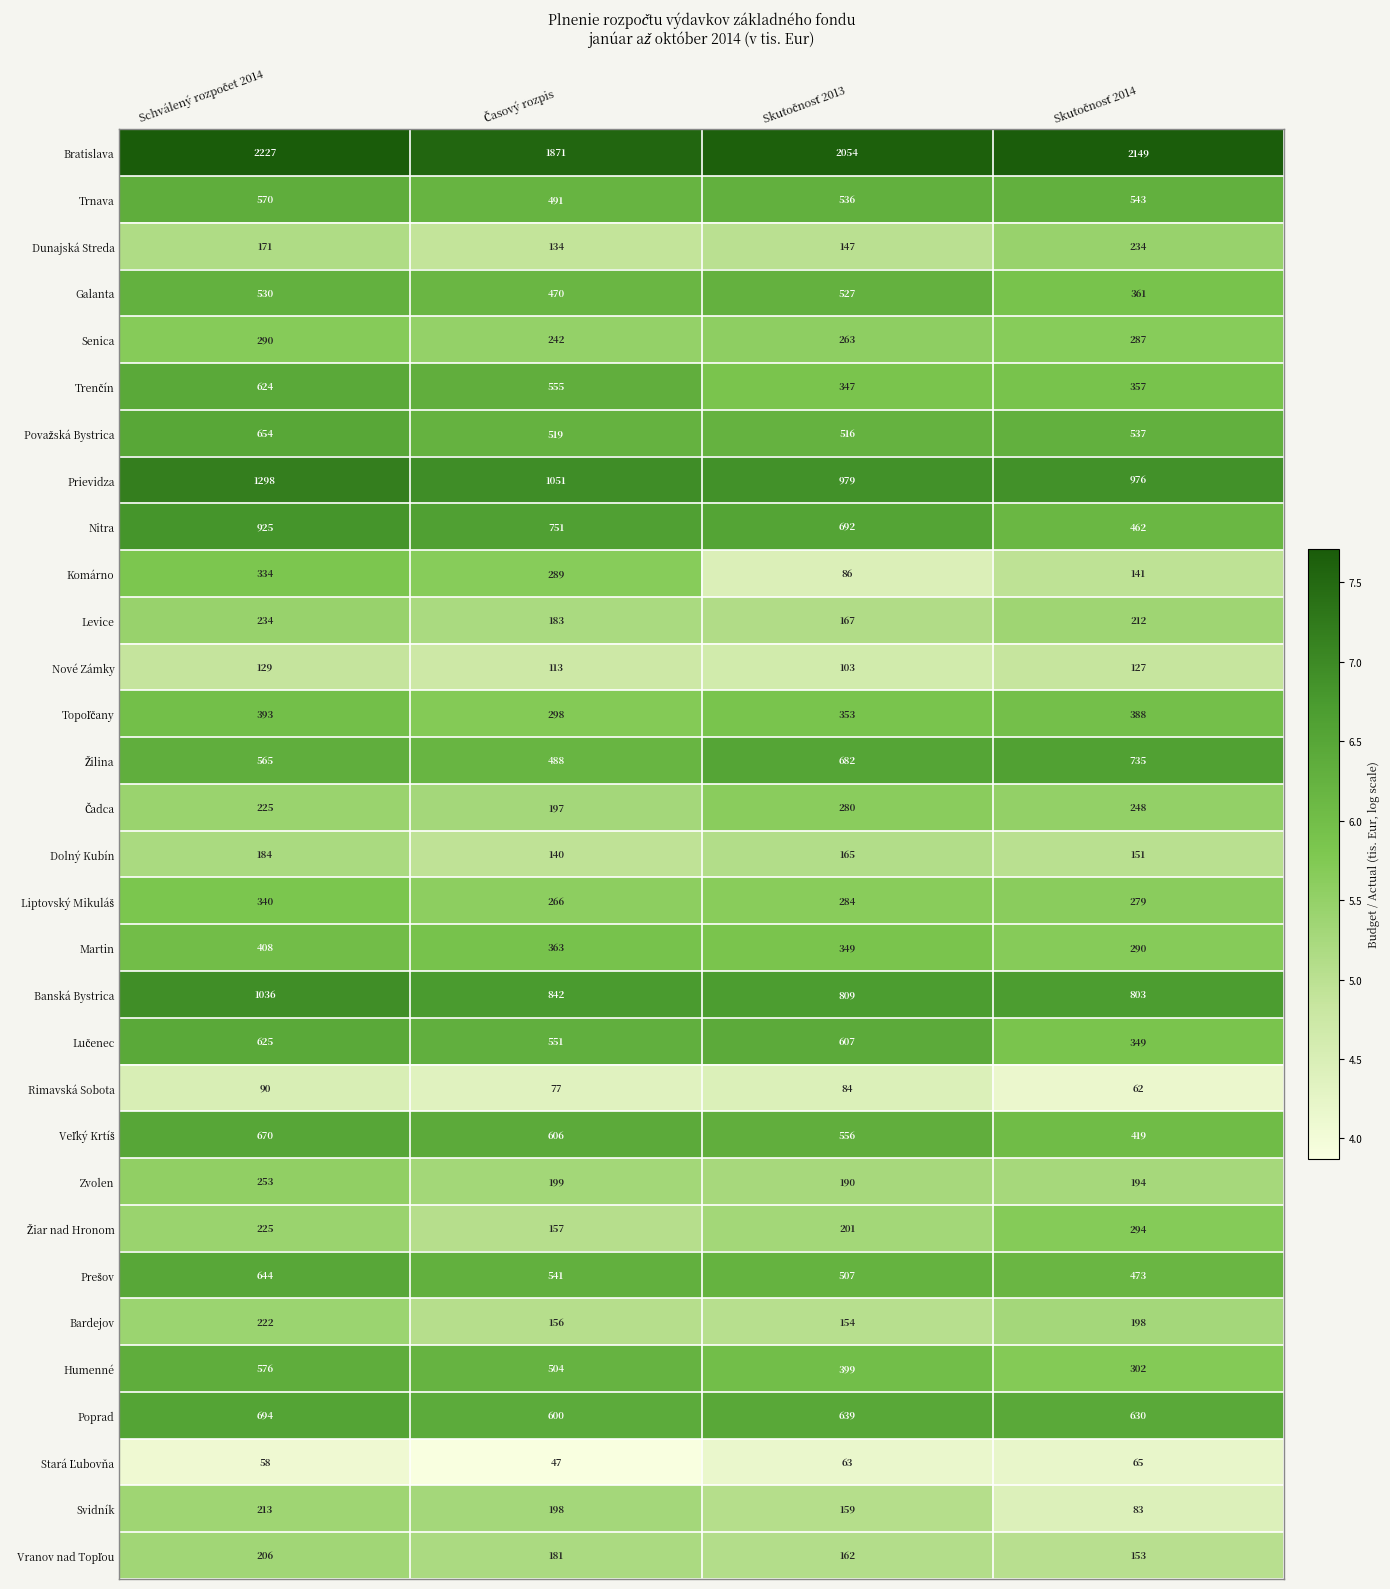

Which series has the largest range (max minus min)?

Nitra